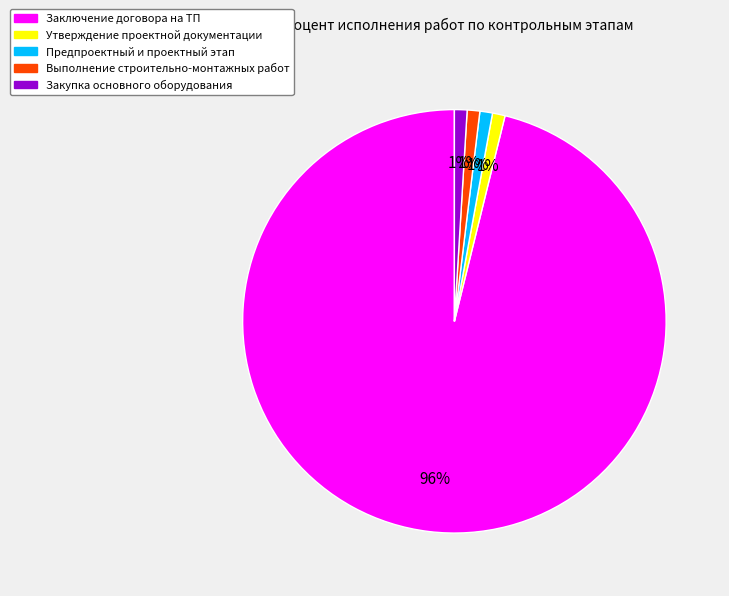

Does any single category account for the majority?

Yes